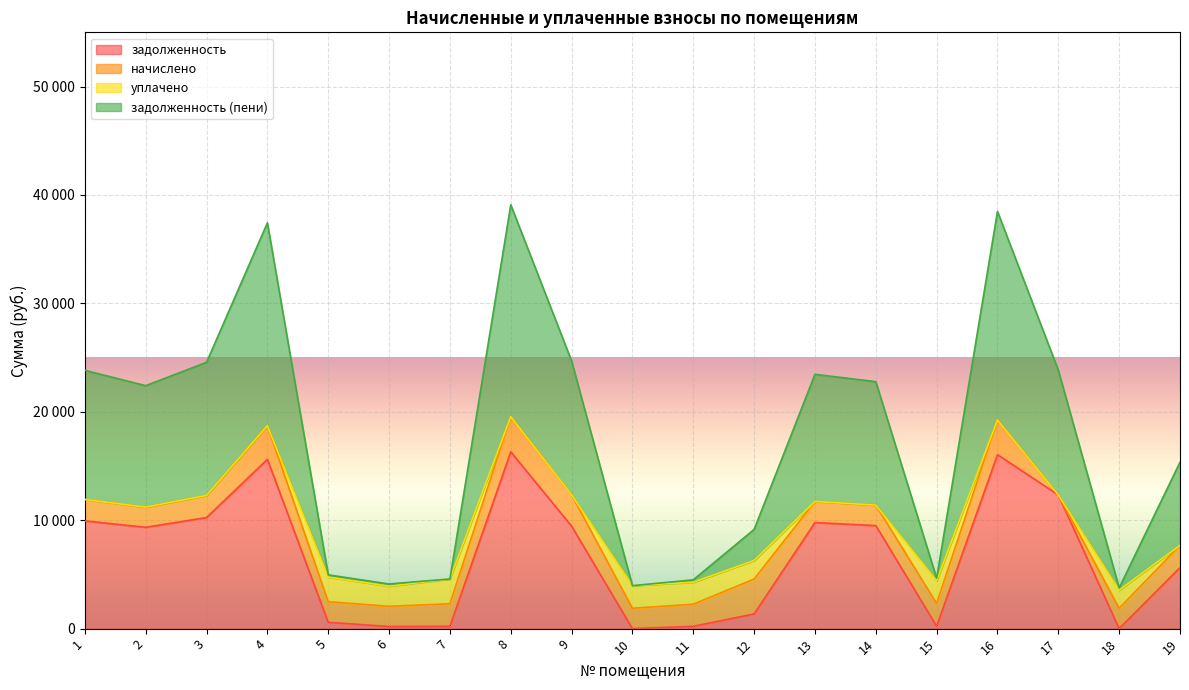

Is the value of задолженность (пени) at 14 greater than the value of задолженность at 7?

Yes